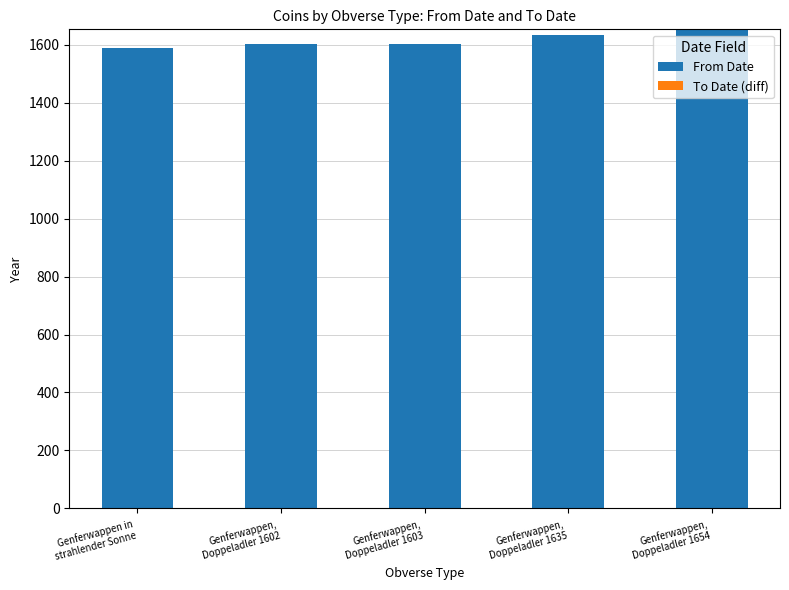

What is the difference between the maximum and second lowest values?

52